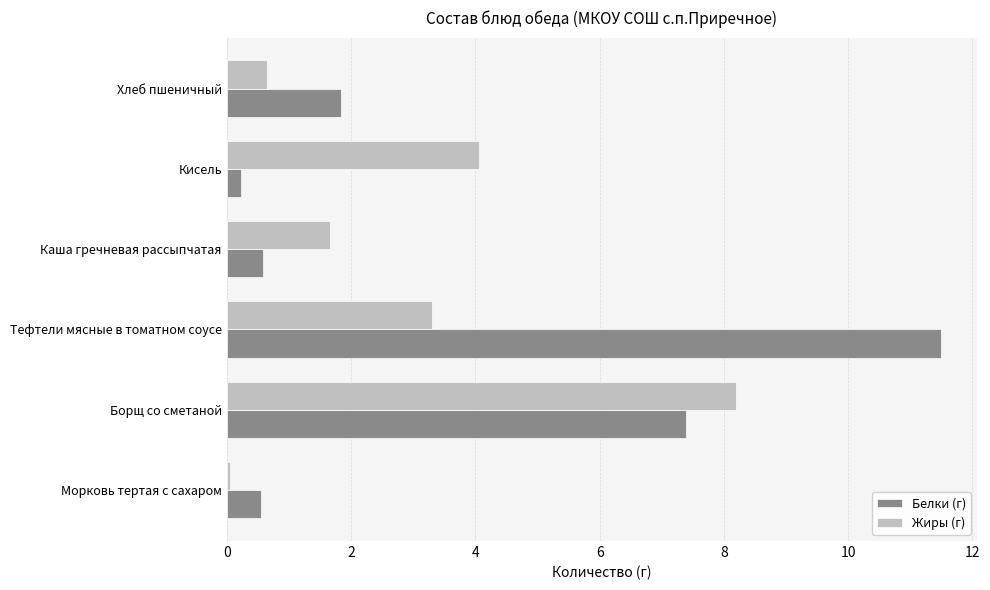

How many data points in Жиры (г) are less than 3?

3